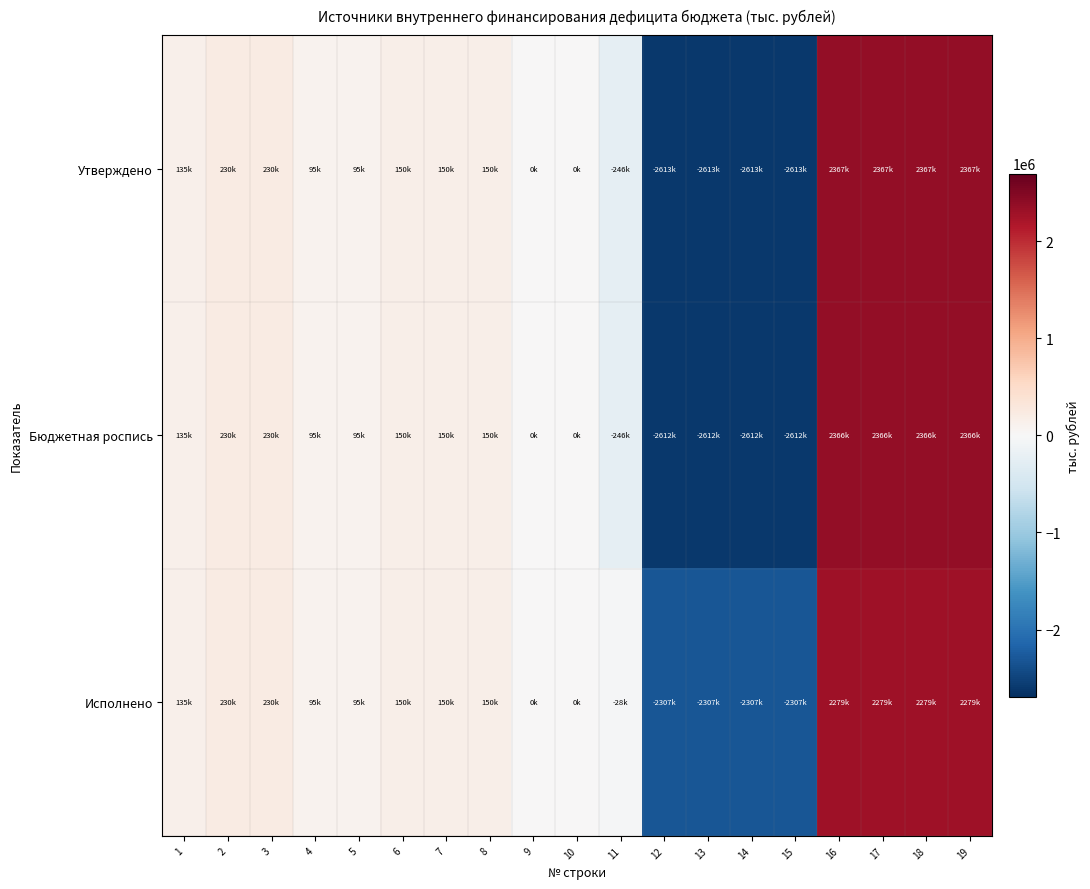

Reading left to right, what are all the values shown in this chart?

Утверждено: 1=135000.0	2=230000.0	3=230000.0	4=95000.0	5=95000.0	6=150000.0	7=150000.0	8=150000.0	9=0.0	10=0.0	11=-245947.9	12=-2612704.1	13=-2612704.1	14=-2612704.1	15=-2612704.1	16=2366756.2	17=2366756.2	18=2366756.2	19=2366756.2
Бюджетная роспись: 1=135000.0	2=230000.0	3=230000.0	4=95000.0	5=95000.0	6=150000.0	7=150000.0	8=150000.0	9=0.0	10=0.0	11=-245947.9	12=-2611969.8	13=-2611969.8	14=-2611969.8	15=-2611969.8	16=2366021.9	17=2366021.9	18=2366021.9	19=2366021.9
Исполнено: 1=135000.0	2=230000.0	3=230000.0	4=95000.0	5=95000.0	6=150000.0	7=150000.0	8=150000.0	9=0.0	10=0.0	11=-28477.1	12=-2307075.8	13=-2307075.8	14=-2307075.8	15=-2307075.8	16=2278598.7	17=2278598.7	18=2278598.7	19=2278598.7